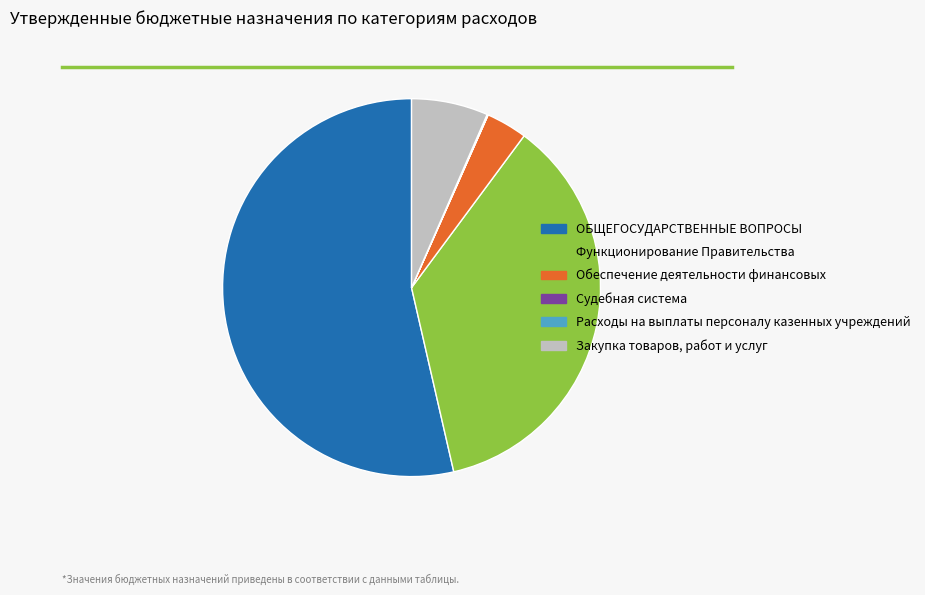

The Обеспечение деятельности финансовых slice represents 15% of the pie. True or false?

False